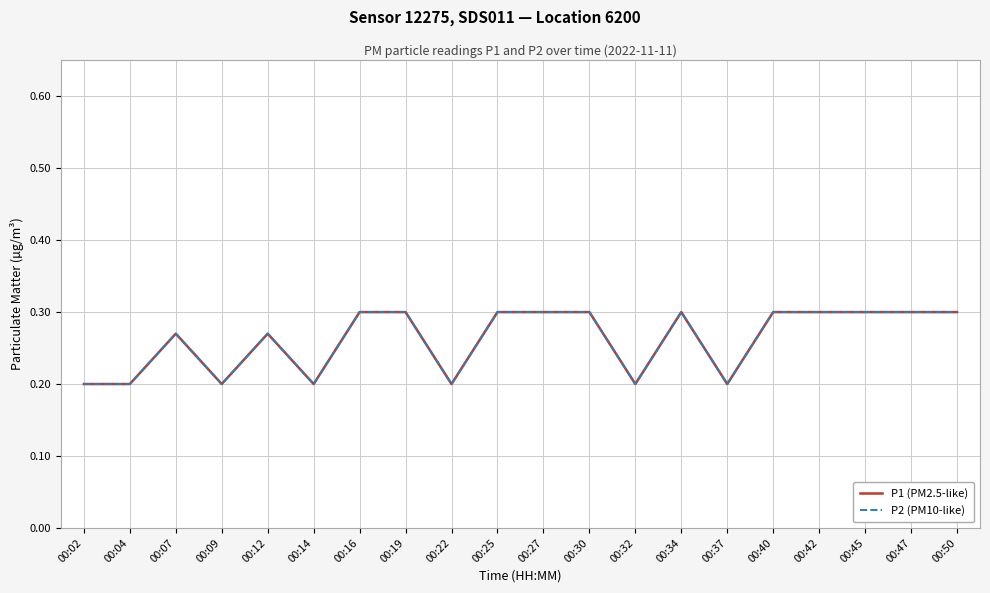

What is the minimum value shown in the chart?

0.2